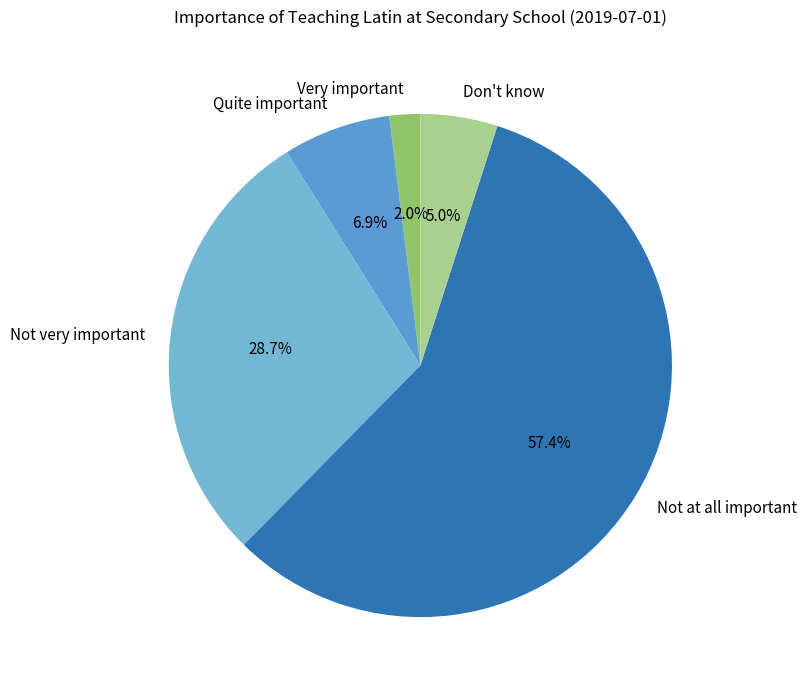

To the nearest percent, what is the difference between the largest and smallest slice percentages?

55%